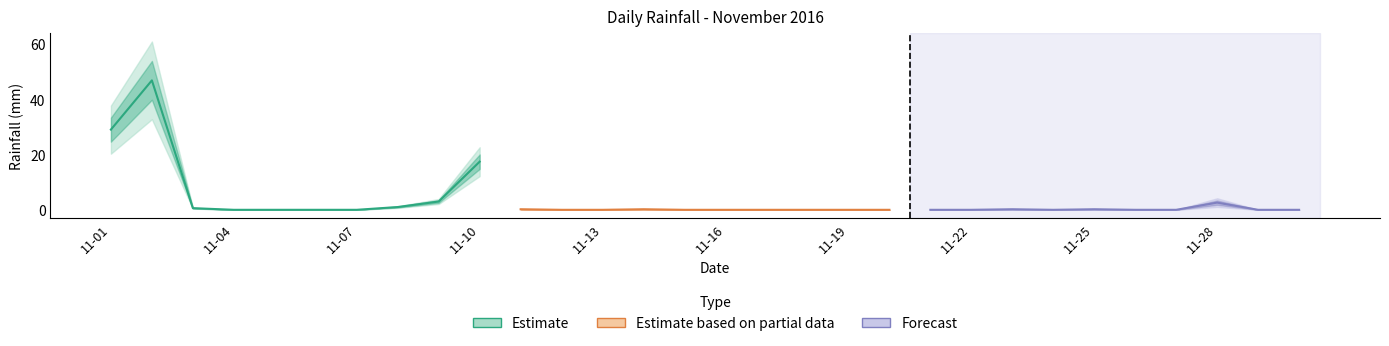

What is the value of the 25th point from the left?

0.2